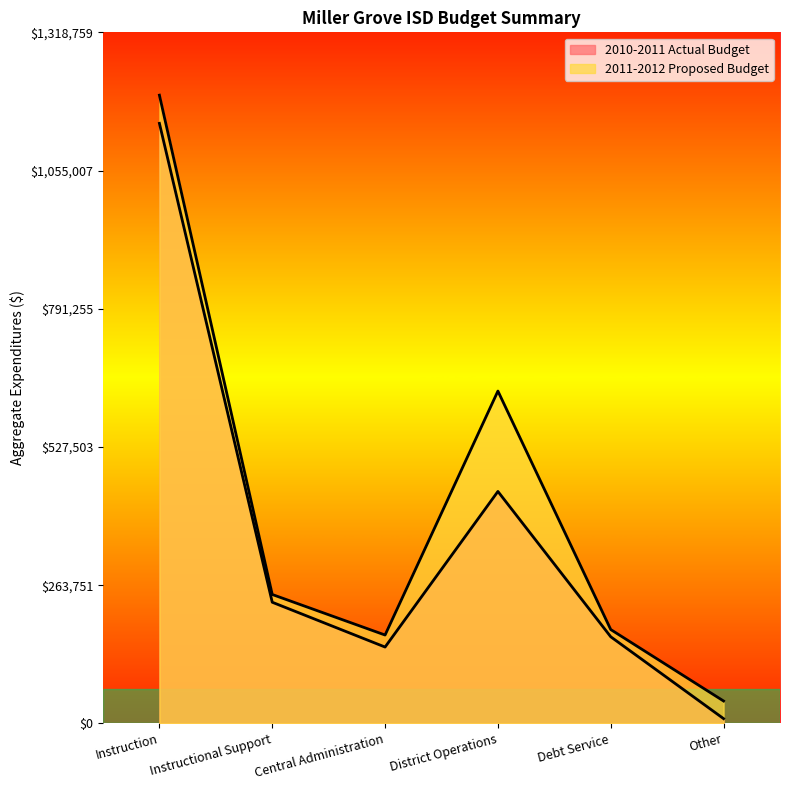

What value does the 2010-2011 Actual Budget series have at Instructional Support, to the nearest 100?

231100